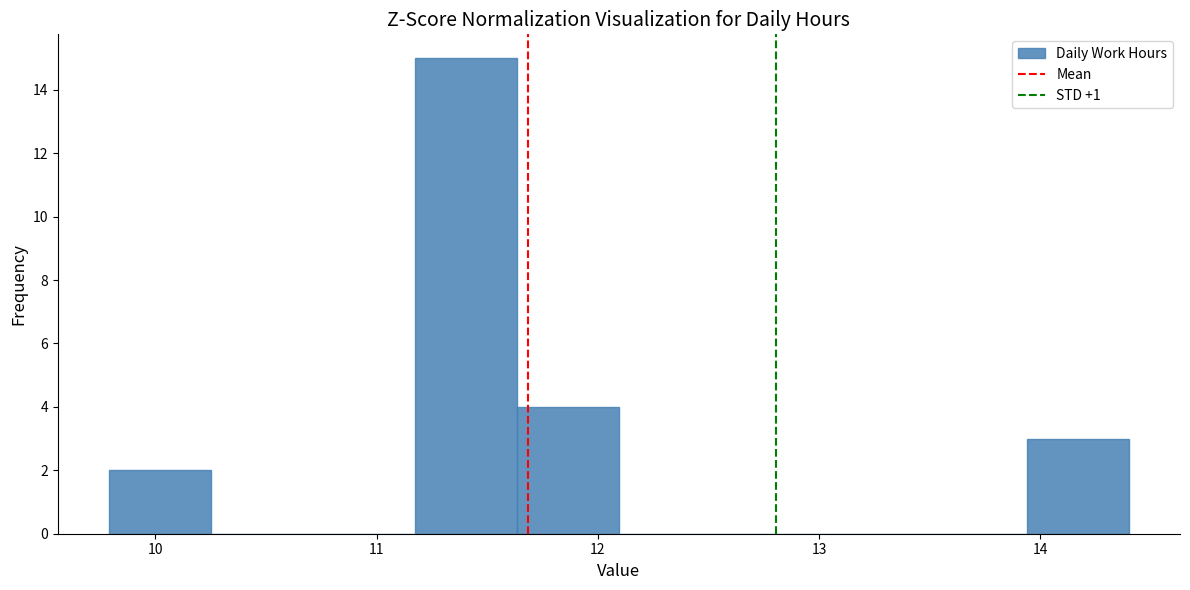

Reading left to right, transcribe this chart: for each bar, give the range it covers on the x-axis and its height. Neither the bar edges nor the heights are printed on the chart, so give them approximately, as read against the axes.

9.8 to 10.3: 2
10.3 to 10.7: 0
10.7 to 11.2: 0
11.2 to 11.6: 15
11.6 to 12.1: 4
12.1 to 12.6: 0
12.6 to 13.0: 0
13.0 to 13.5: 0
13.5 to 13.9: 0
13.9 to 14.4: 3